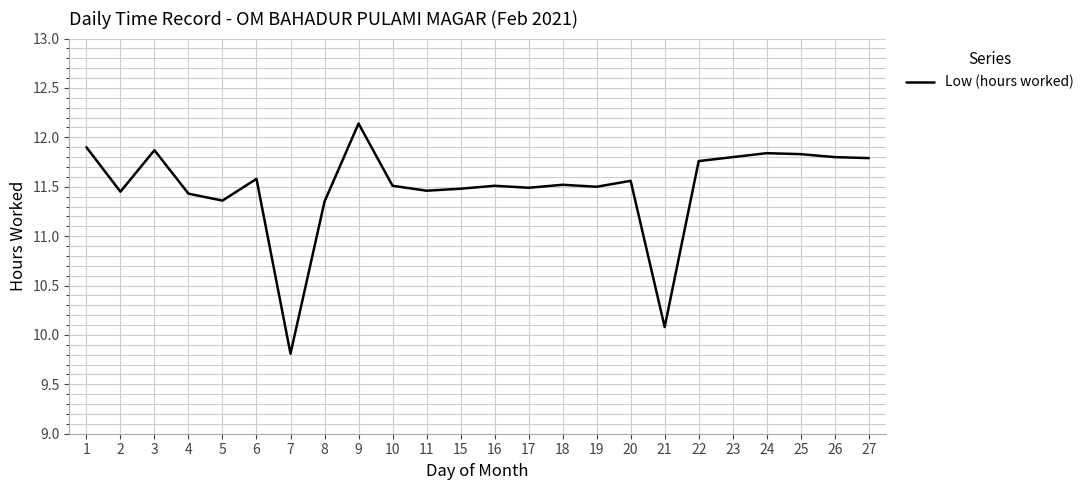

Where is the first local minimum?

2